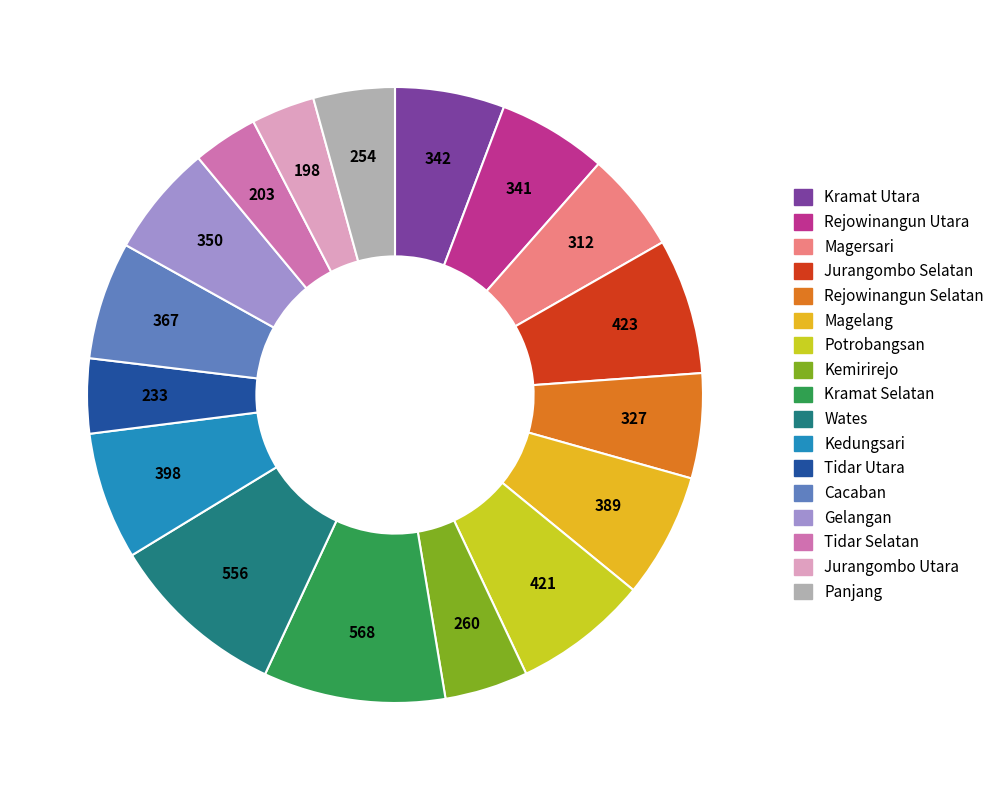

Combined, do Kramat Selatan and Magersari account for over 50%?

No